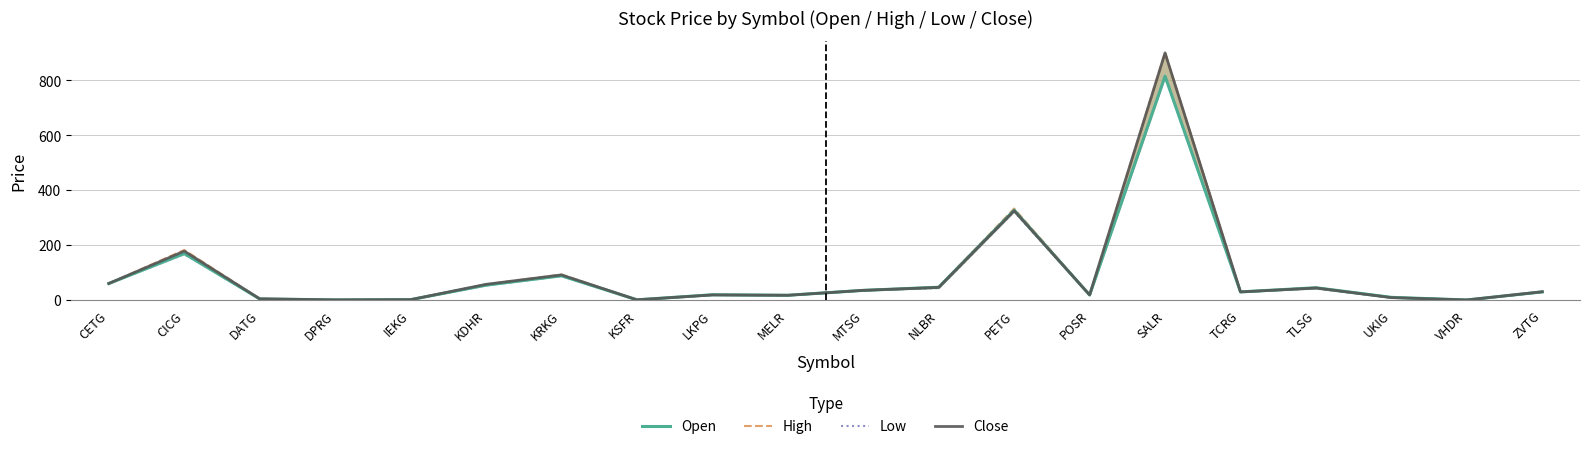

What is the label of the 1st point from the left?

CETG